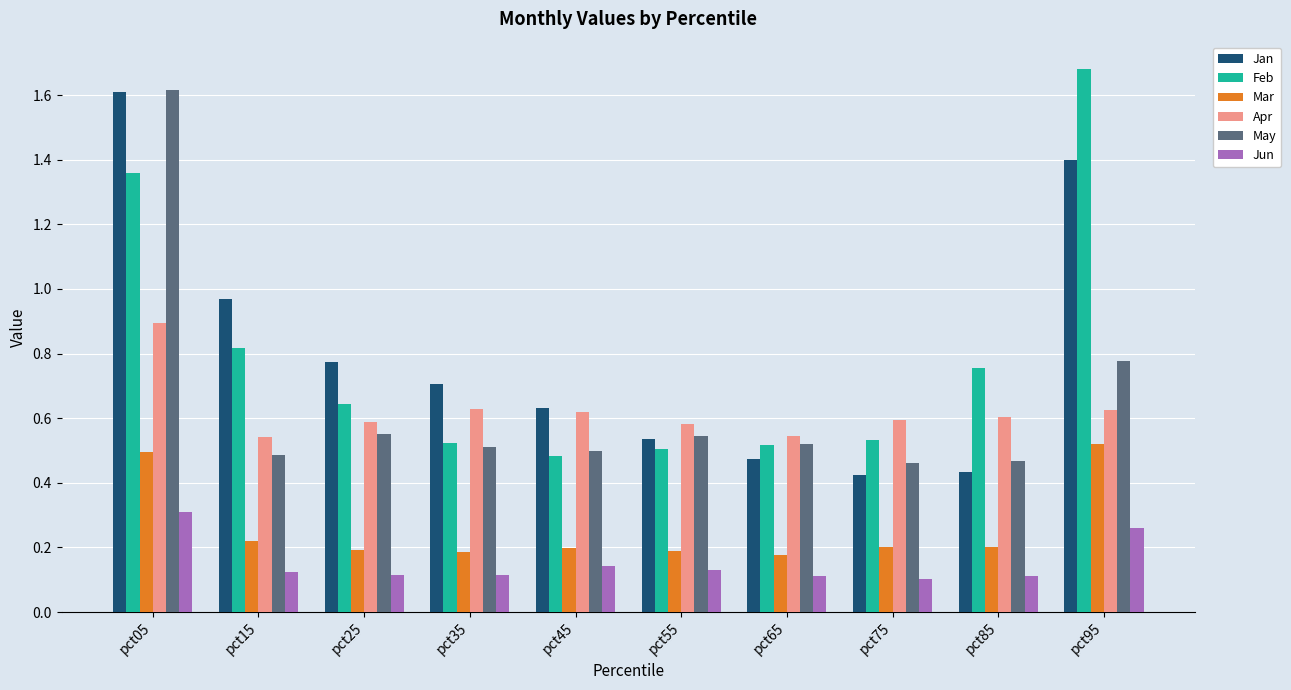

What is the difference between the maximum and minimum values in the May series?

1.2